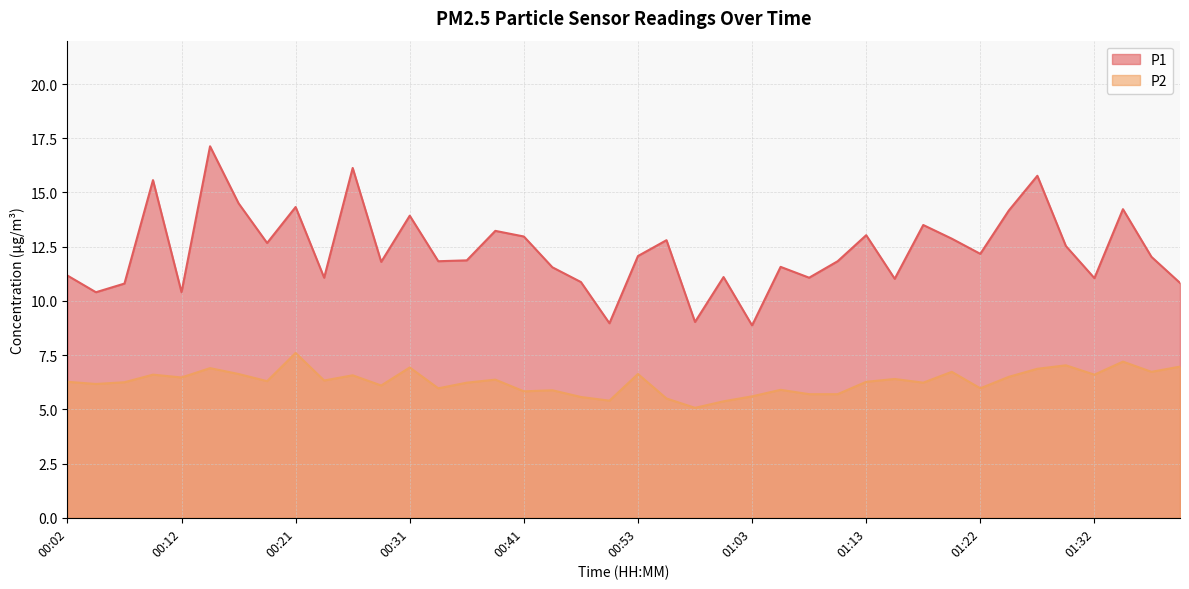

What is the average value of the P2 series?

6.3